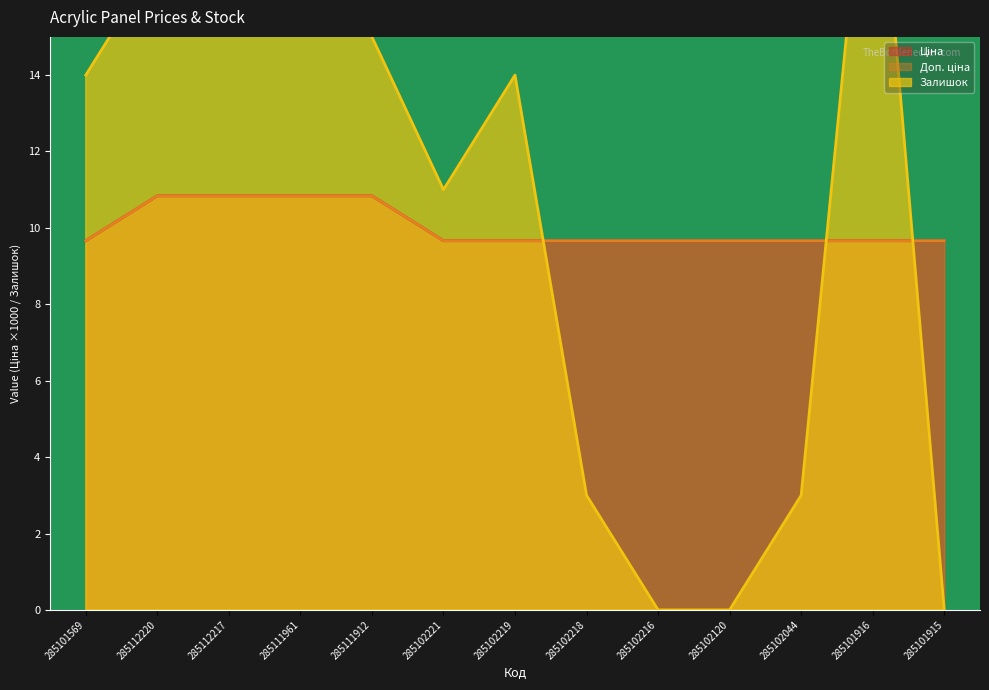

Between which two adjacent categories do Ціна and Залишок first intersect?

285102219 and 285102218